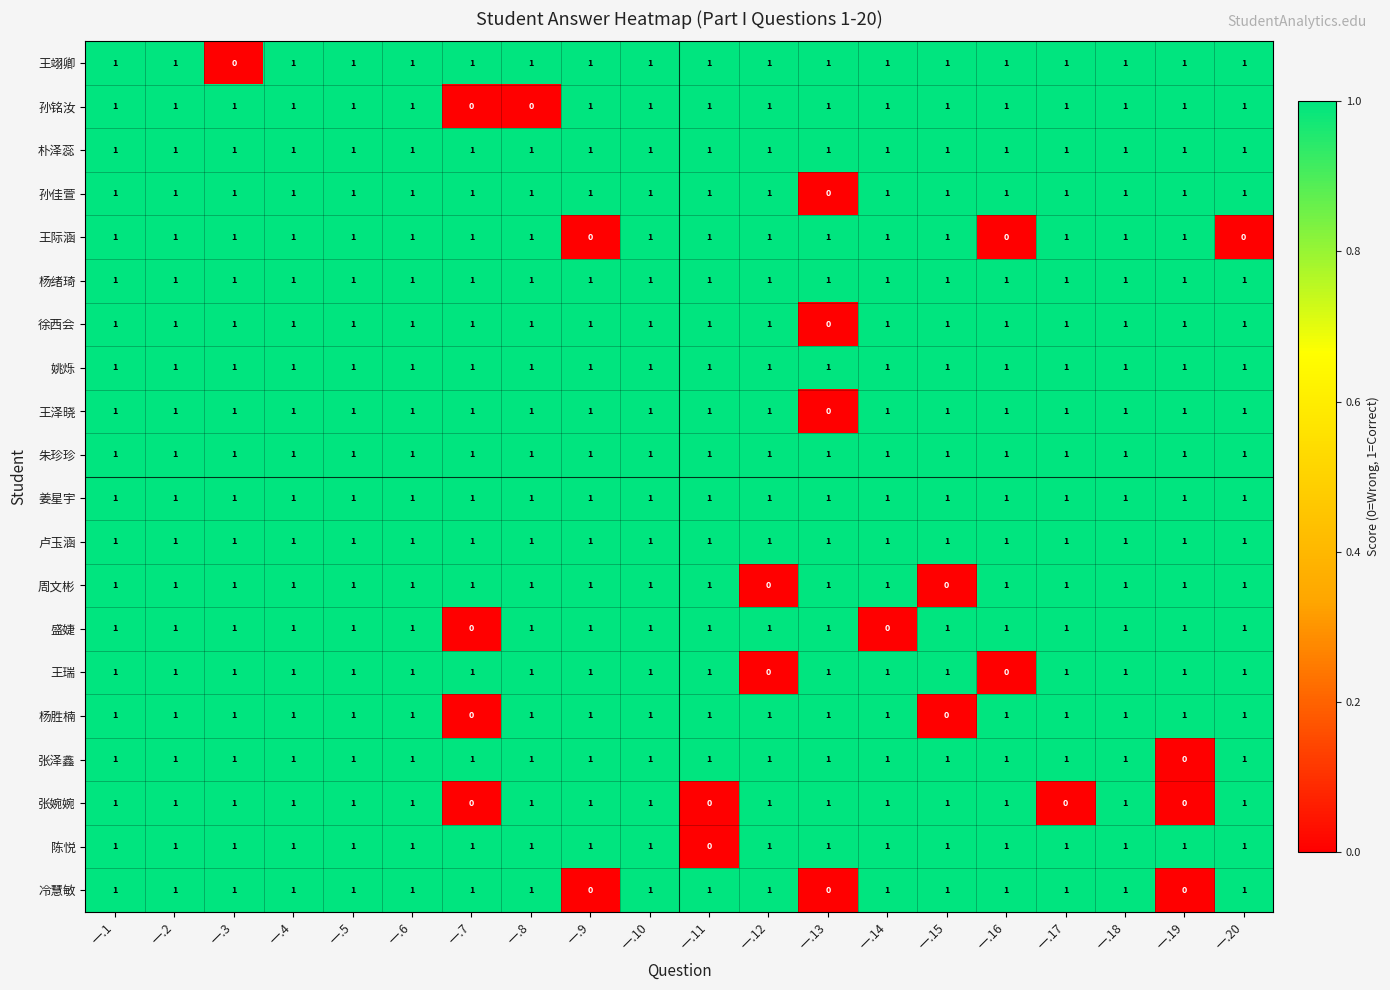

True or false: 王际涵 has a value of 0 at 一.3.

False